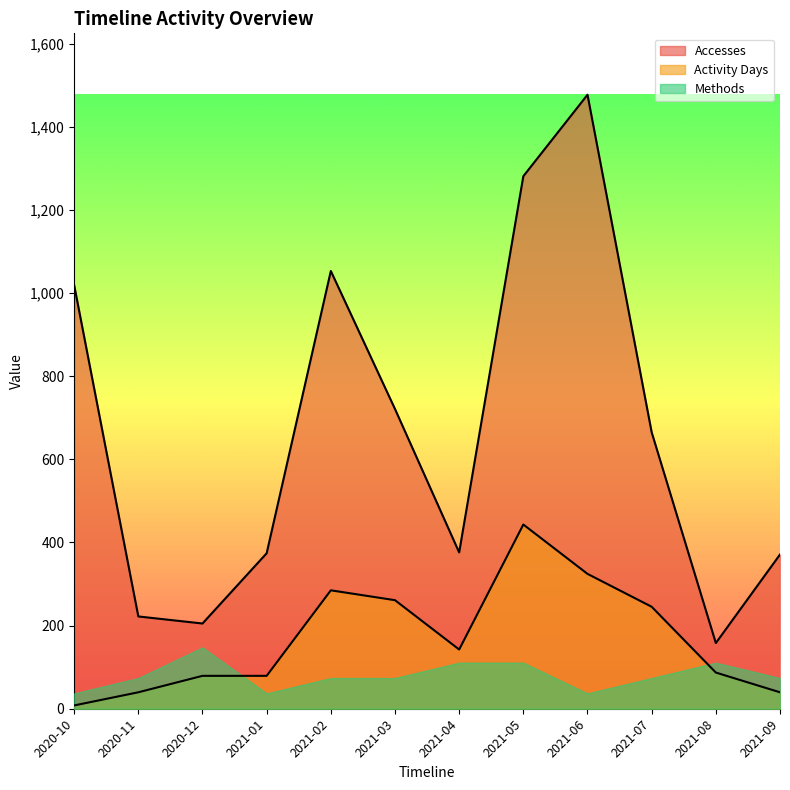

List the series in order of their overall mean, lowest first.

Methods, Activity Days, Accesses